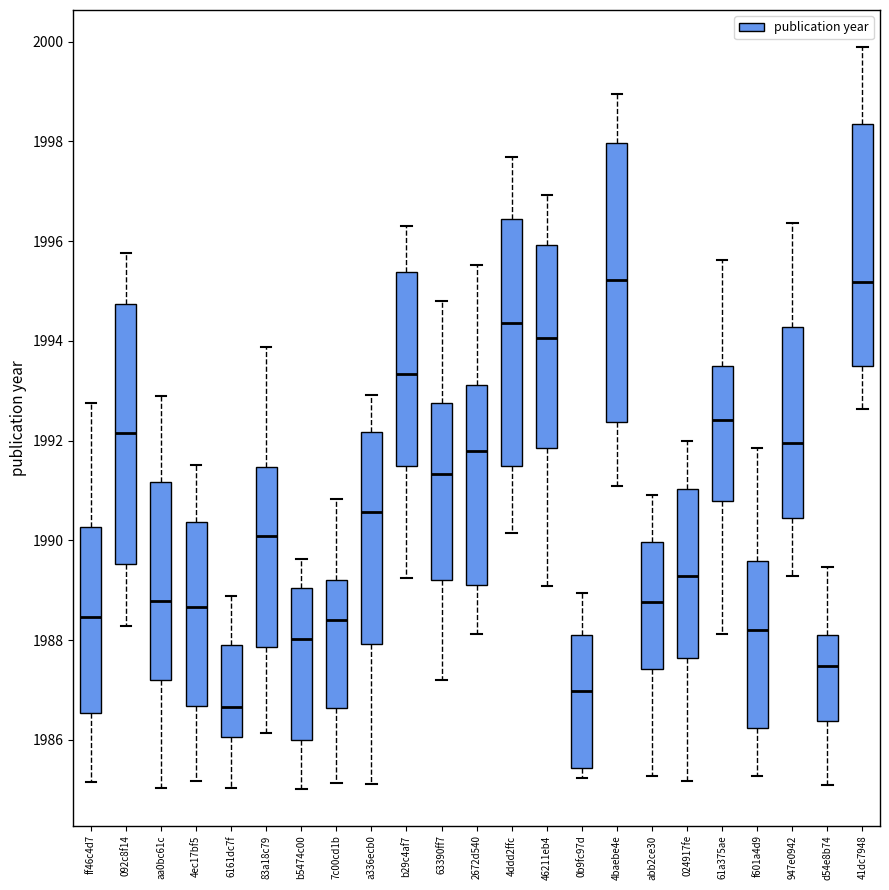

Where does the upper whisker of the box for abb2ce30 end on the y-axis? The values are not printed on the chart, so give them approximately, as read against the axis.

1991.0